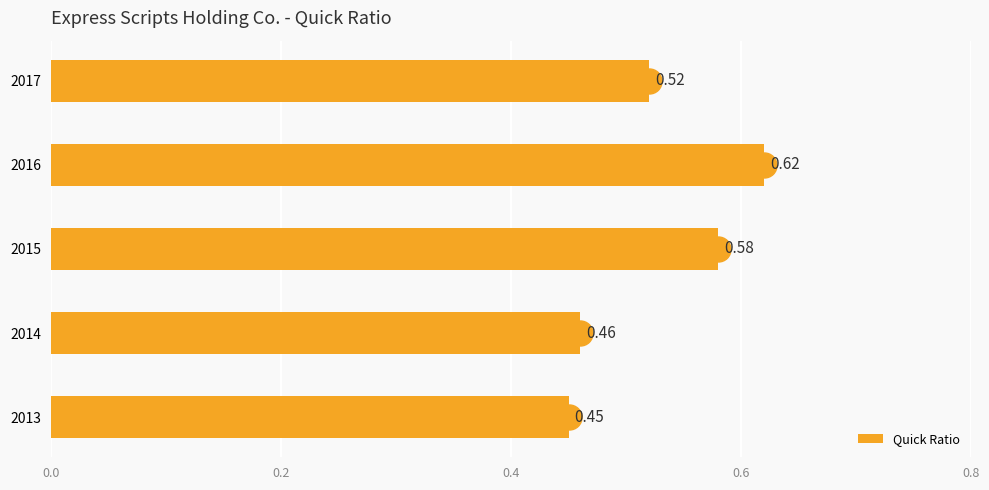

Which has a higher value, 2016 or 2015?

2016